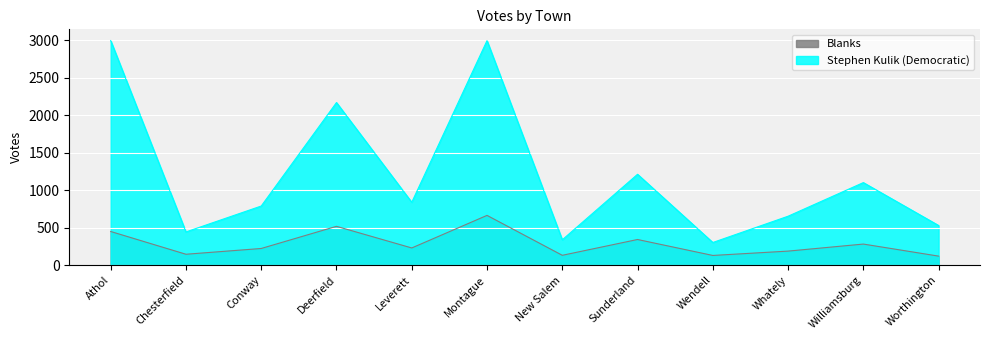

What is the spread (max minus min) of values at Wendell?

173